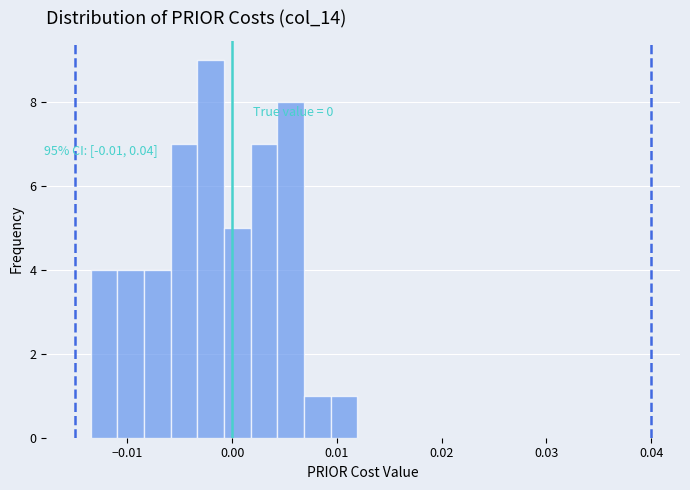

Around what value on the x-axis is the tallest bar? Give the approximate position of its centre, as read against the axis.

-0.002